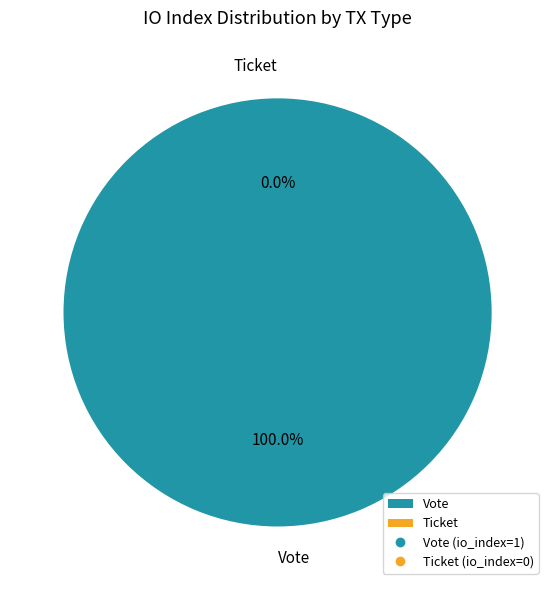

To the nearest percent, what is the average slice percentage?

50%